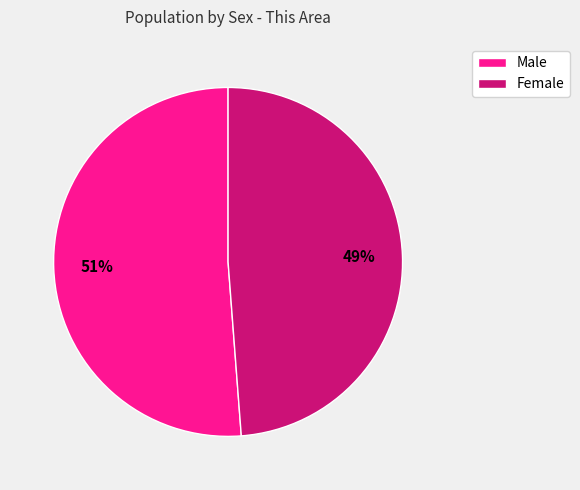

True or false: Male accounts for 51% of the total.

True